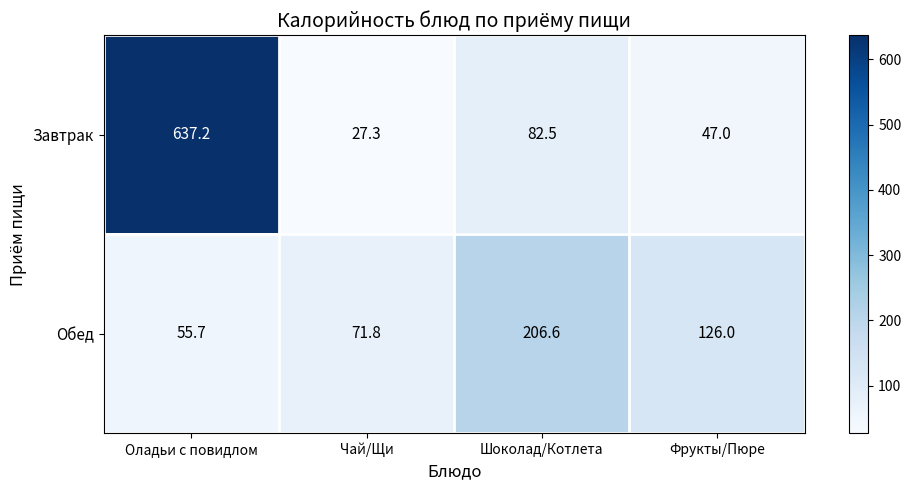

The value of Завтрак at Оладьи с повидлом is 168.3. True or false?

False